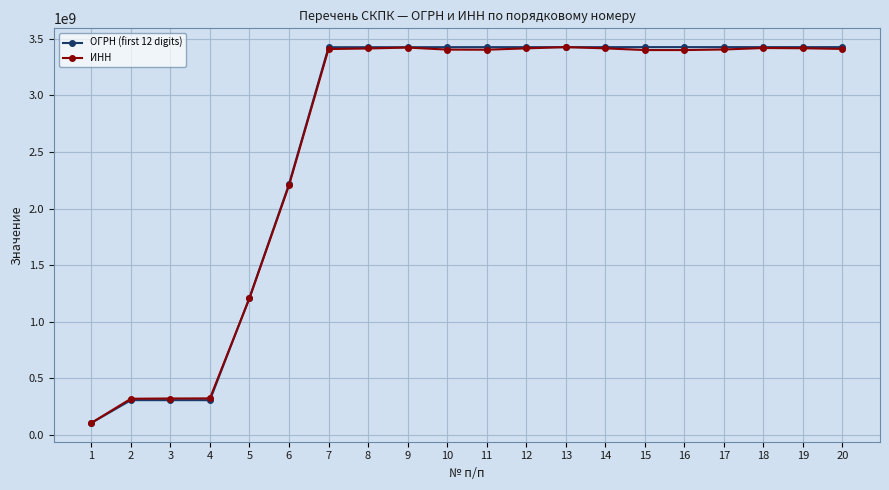

What is the difference between the maximum and minimum values in the ОГРН (first 12 digits) series?

3322996682.0